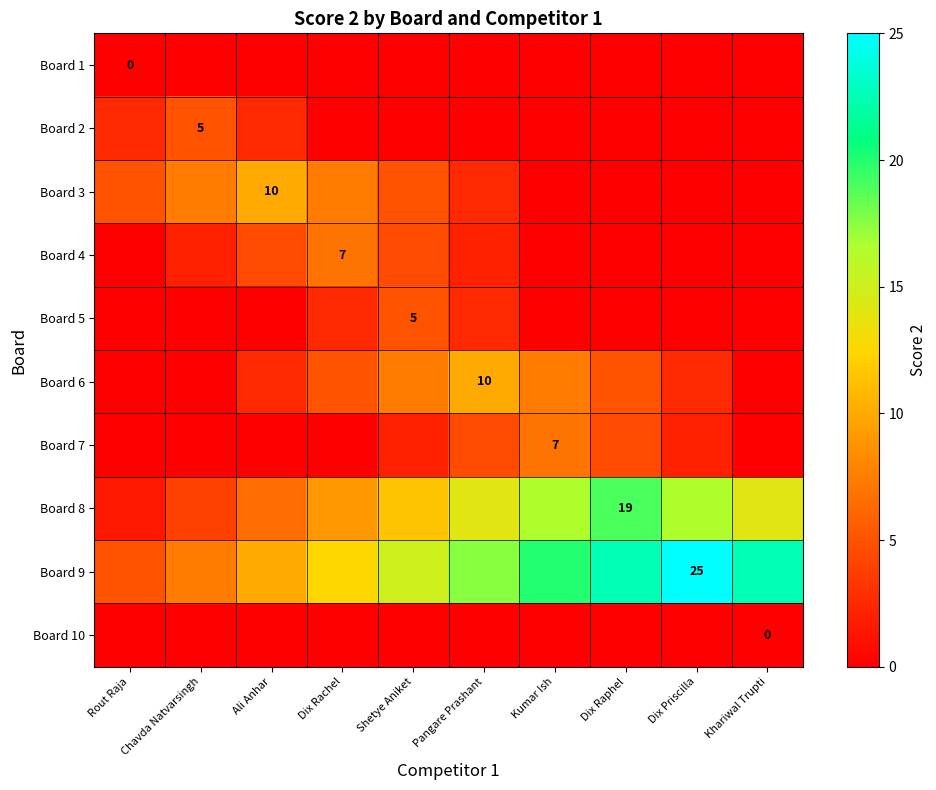

Rank the series by their maximum value, from lowest to highest.

Board 1, Board 10, Board 2, Board 5, Board 4, Board 7, Board 3, Board 6, Board 8, Board 9